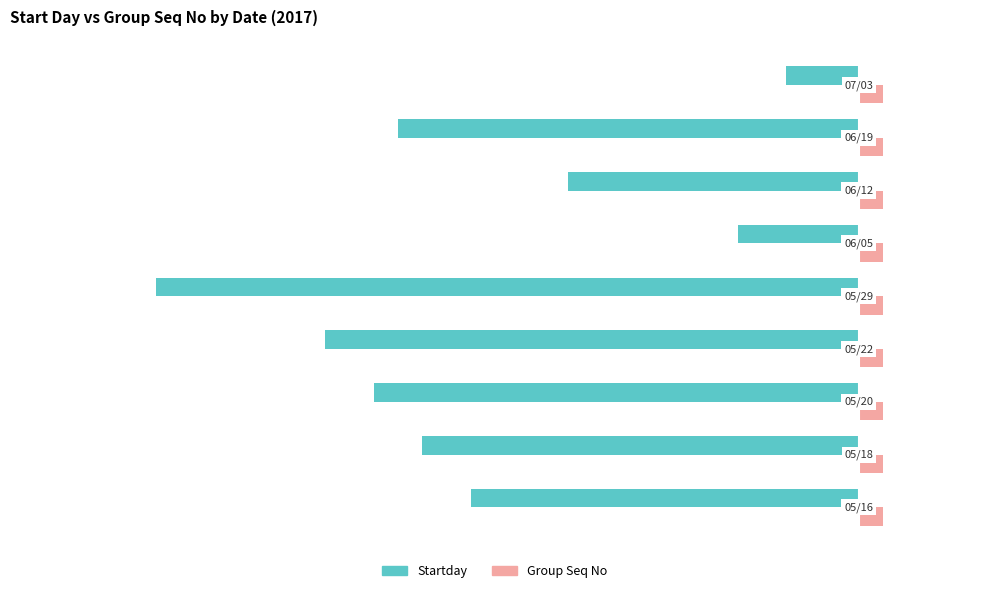

Which series has the largest total across all categories?

Group Seq No